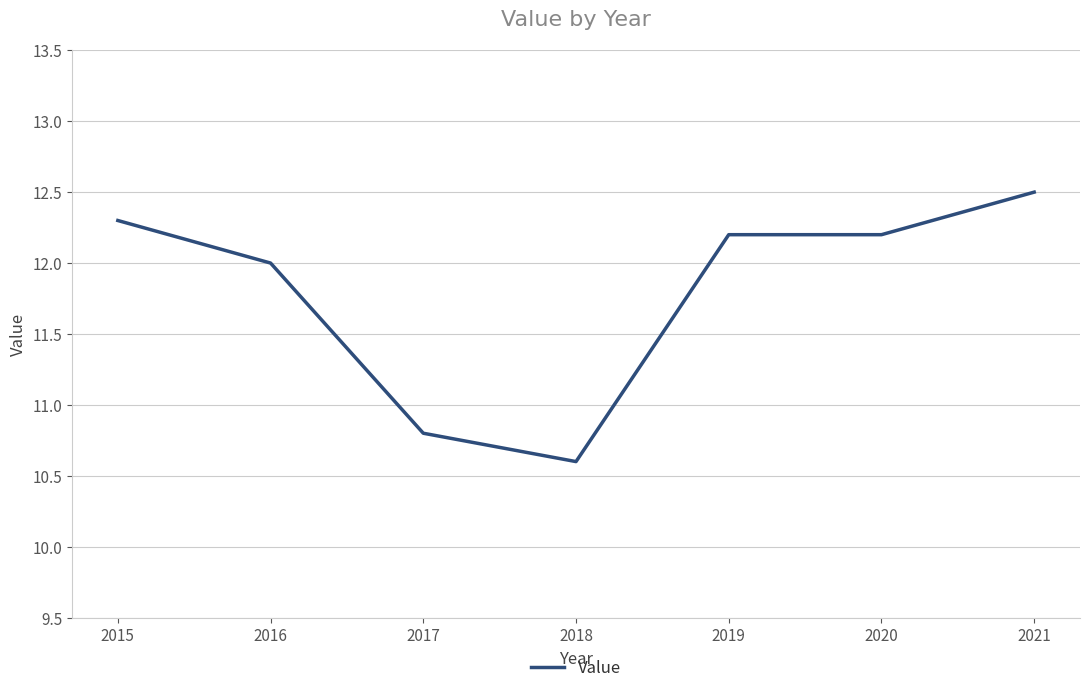

What is the approximate value at 2020?

12.2